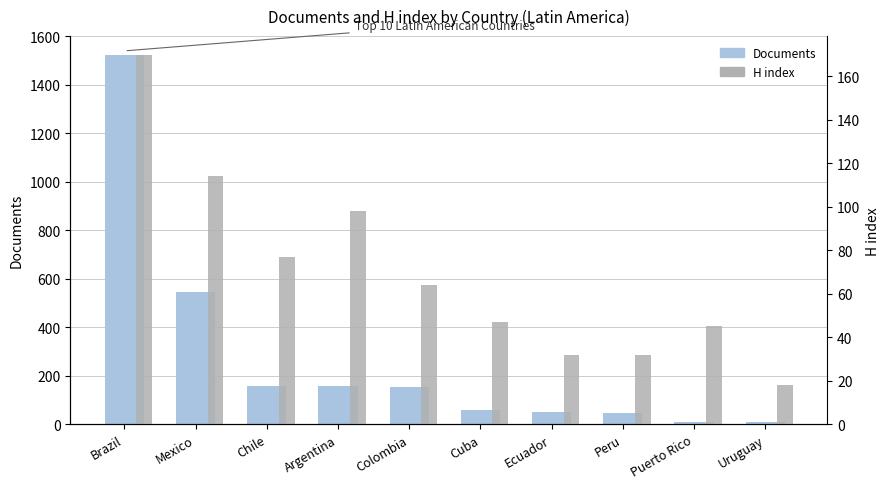

How many values in the H index series exceed 64?

4